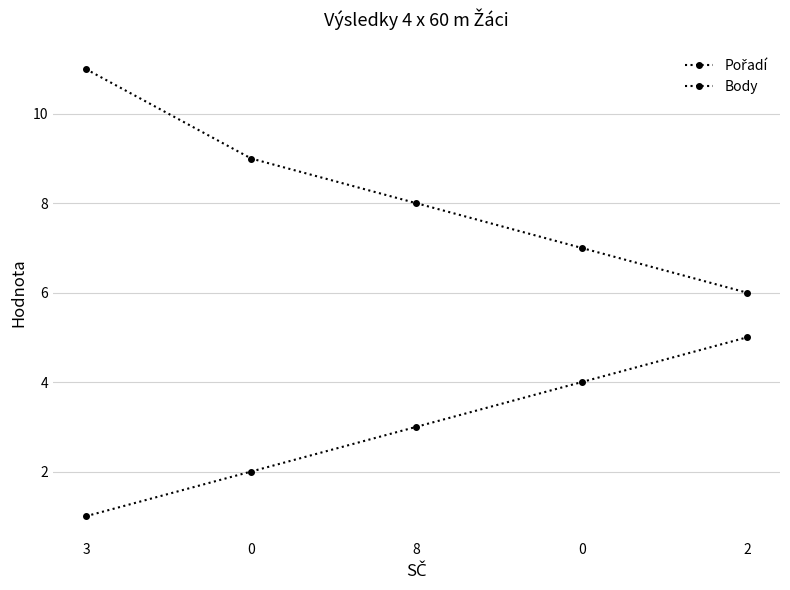

How many data points does each series have?

5